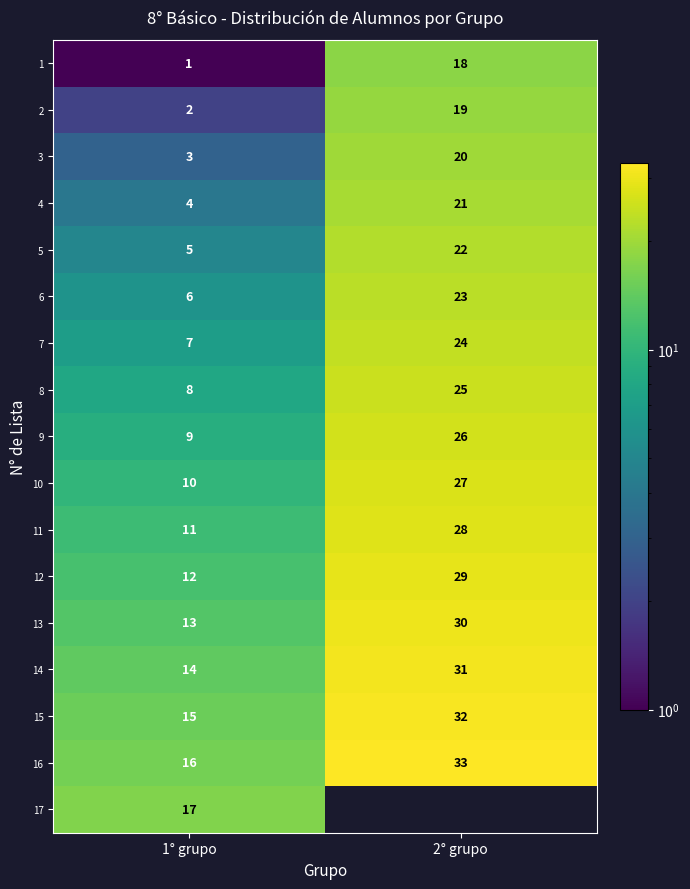

At which label does 14 reach its peak?

2° grupo